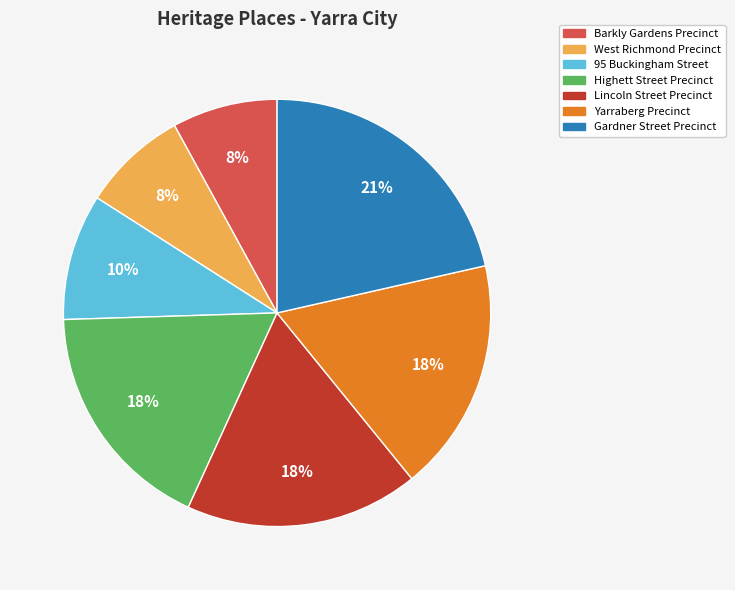

Is the sum of Yarraberg Precinct and Lincoln Street Precinct greater than half?

No